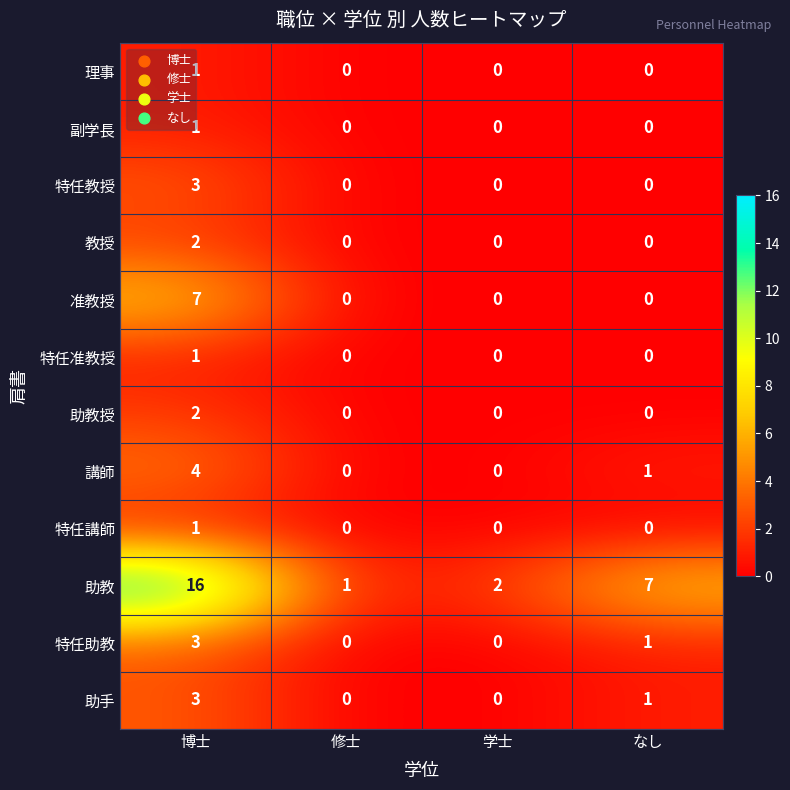

At which category is the sum across all series the highest?

博士